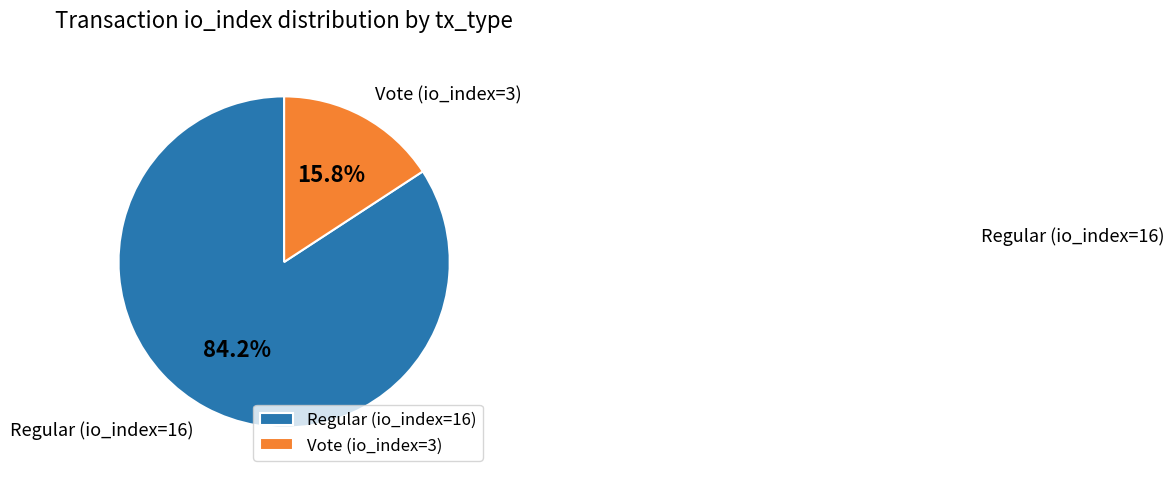

Does Regular (io_index=16) represent more than half of the total?

Yes